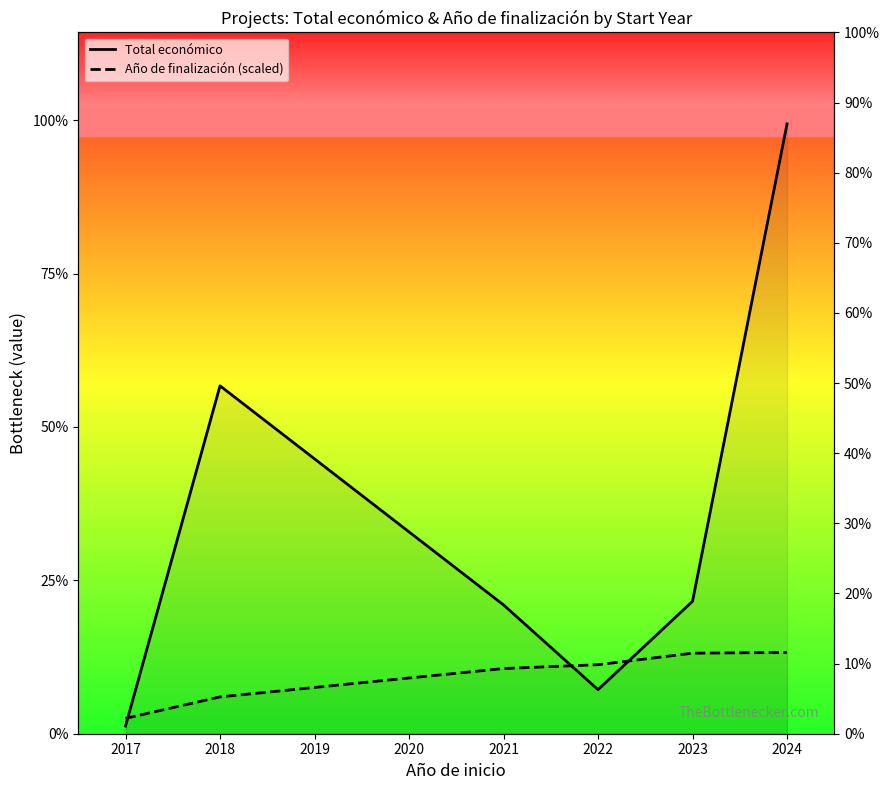

True or false: Año de finalización (scaled) and Total económico intersect in this chart.

True